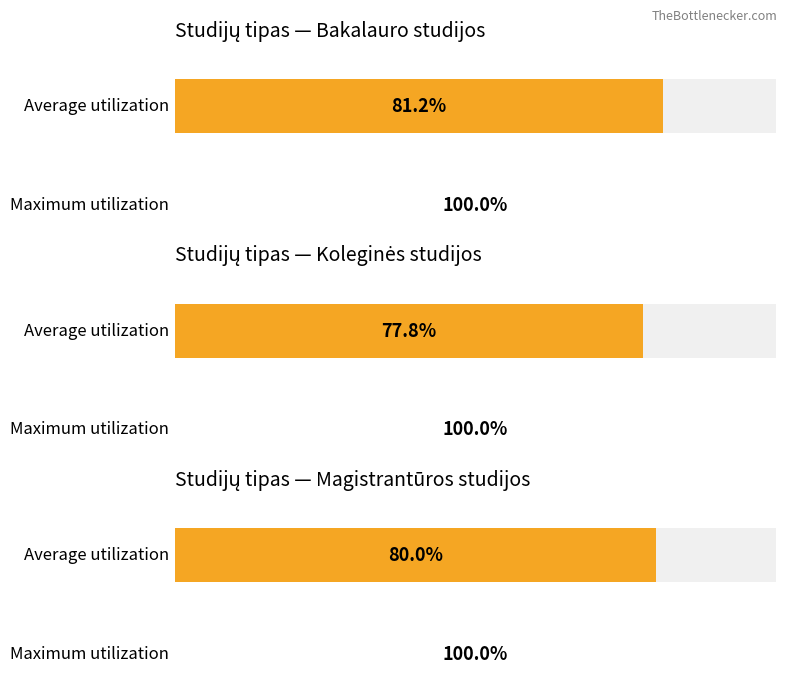

Are the bars horizontal?

Yes